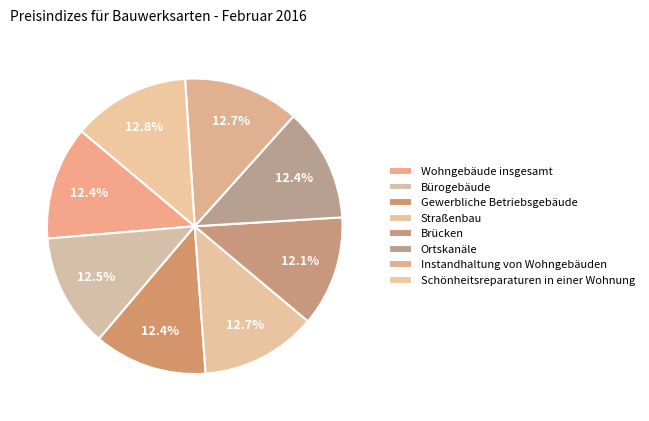

Which has a higher value, Brücken or Straßenbau?

Straßenbau